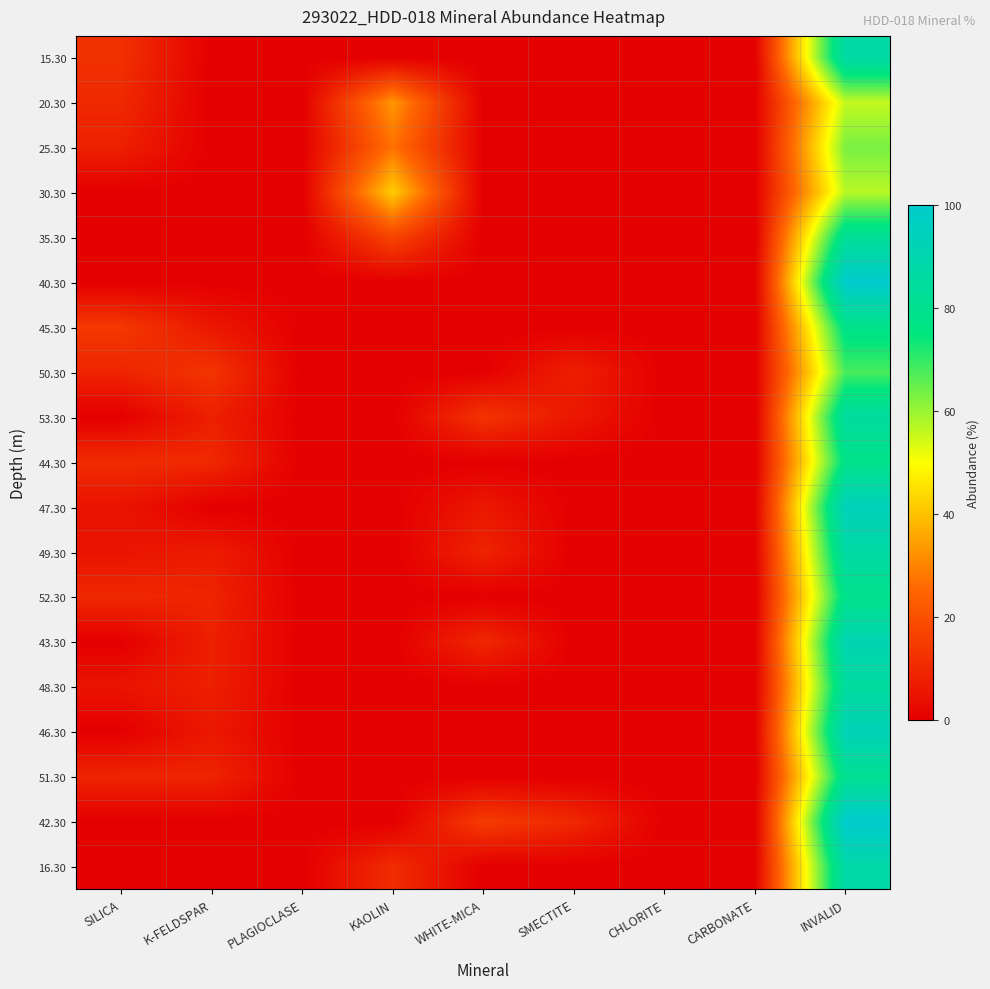

What is the difference between the highest and lowest values at WHITE-MICA?

15